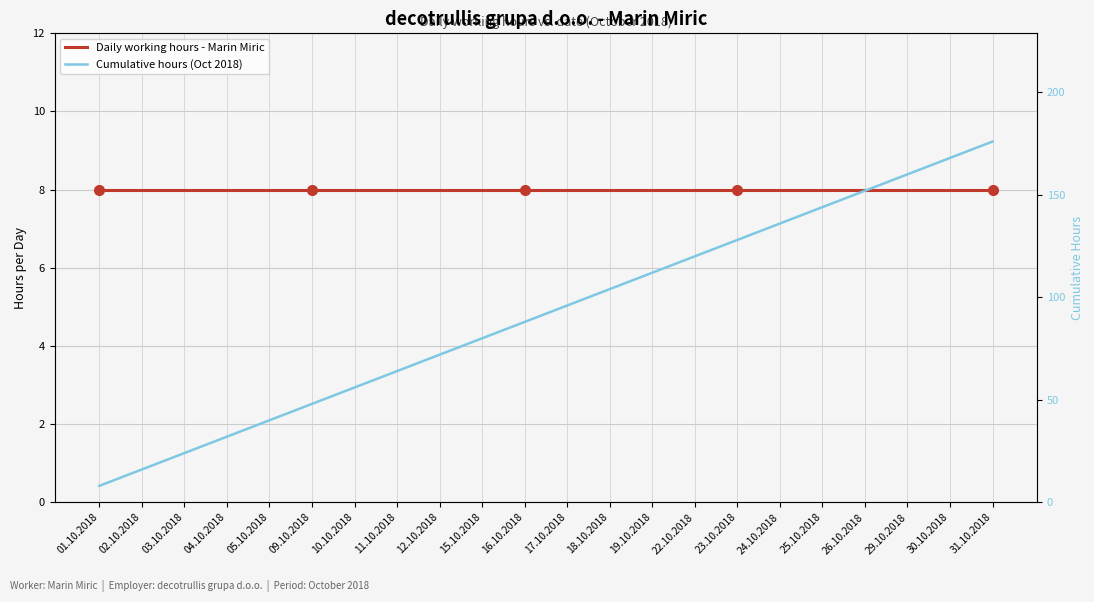

Which series has the largest total across all categories?

Cumulative hours (Oct 2018)